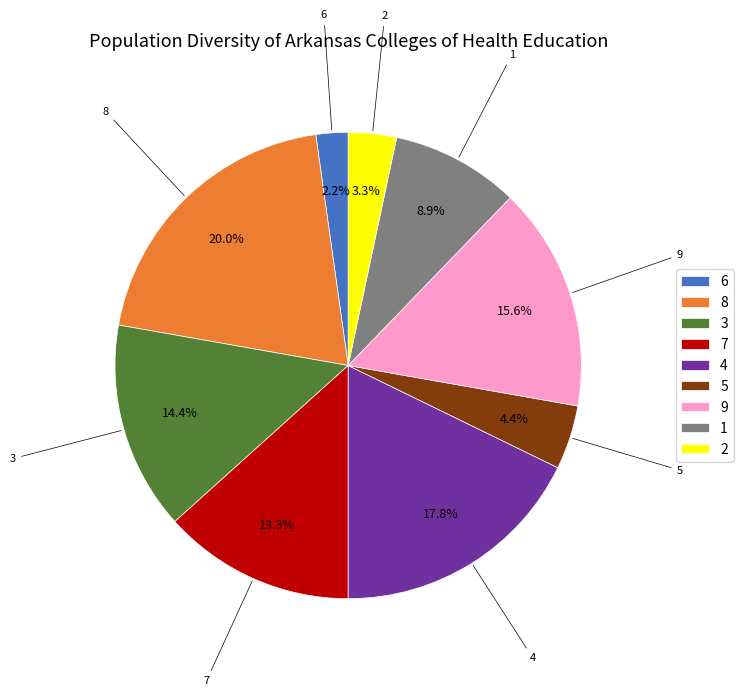

Approximately how many times larger is the value at 4 compared to 8?

0.9